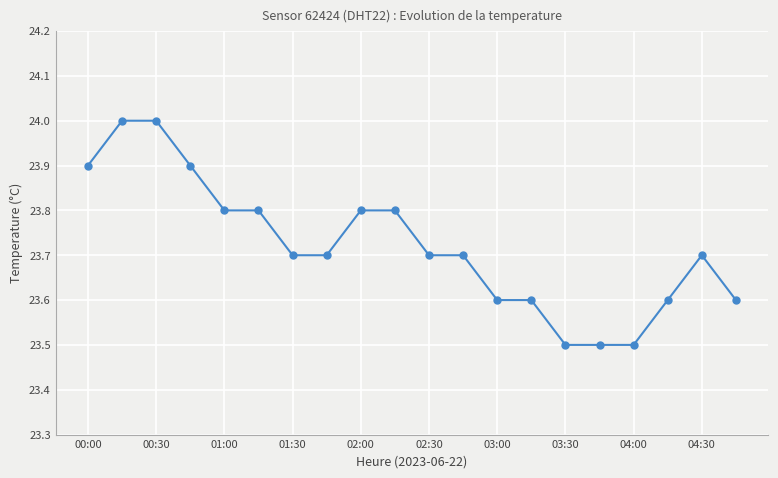

What is the average value?

23.7